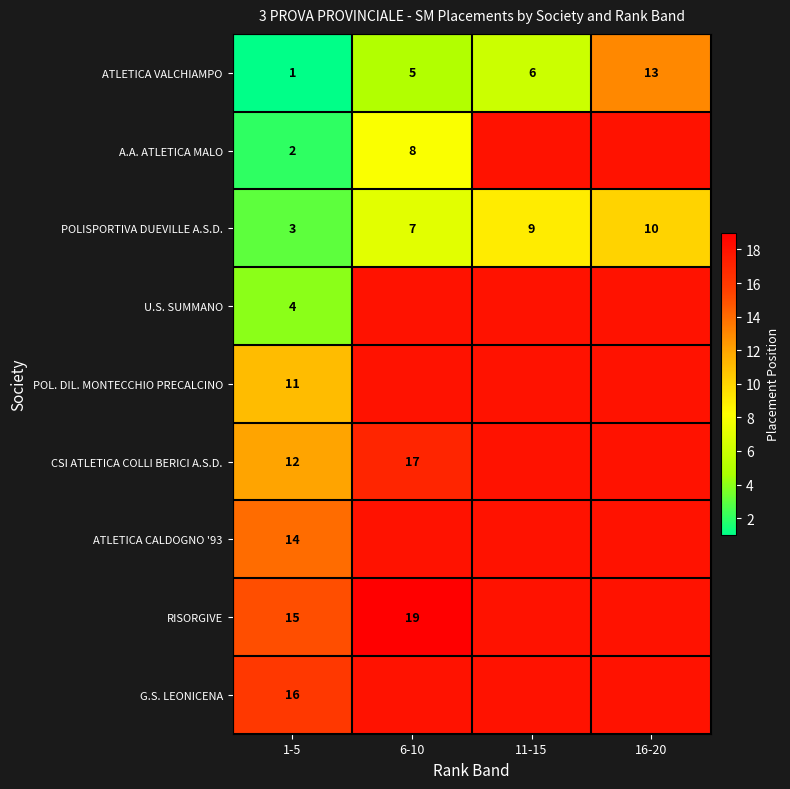

Rank the categories by ATLETICA VALCHIAMPO value from highest to lowest.

16-20, 11-15, 6-10, 1-5